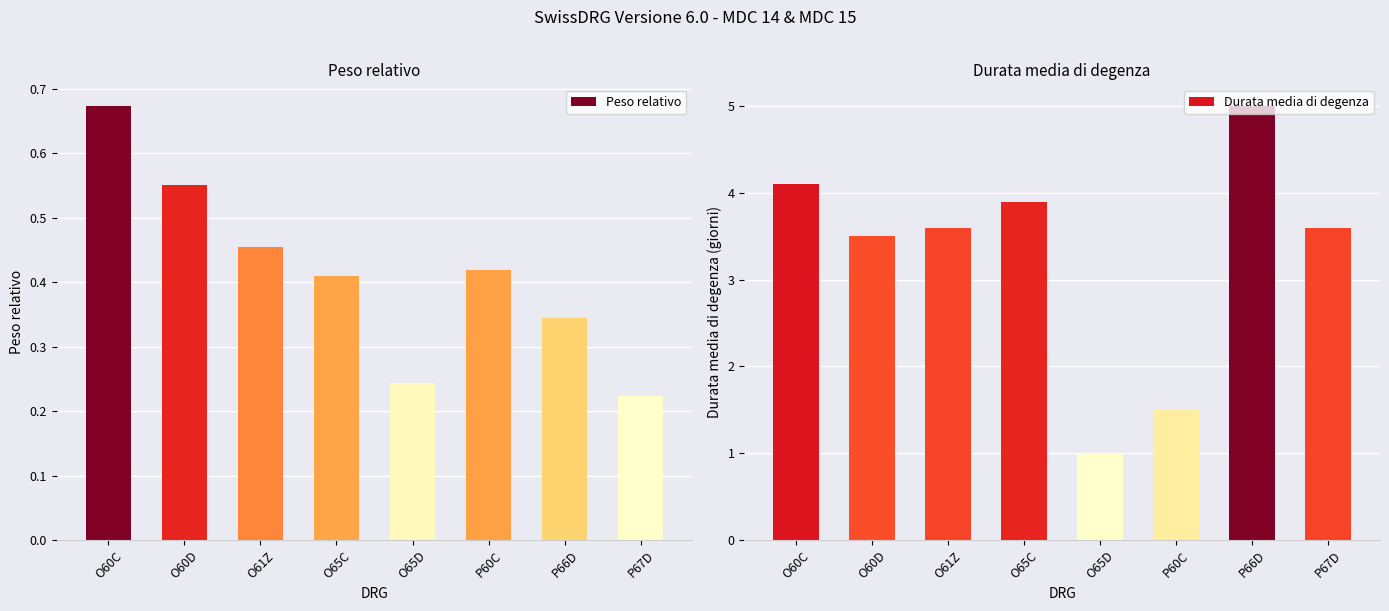

How many bars are there in each group?

2